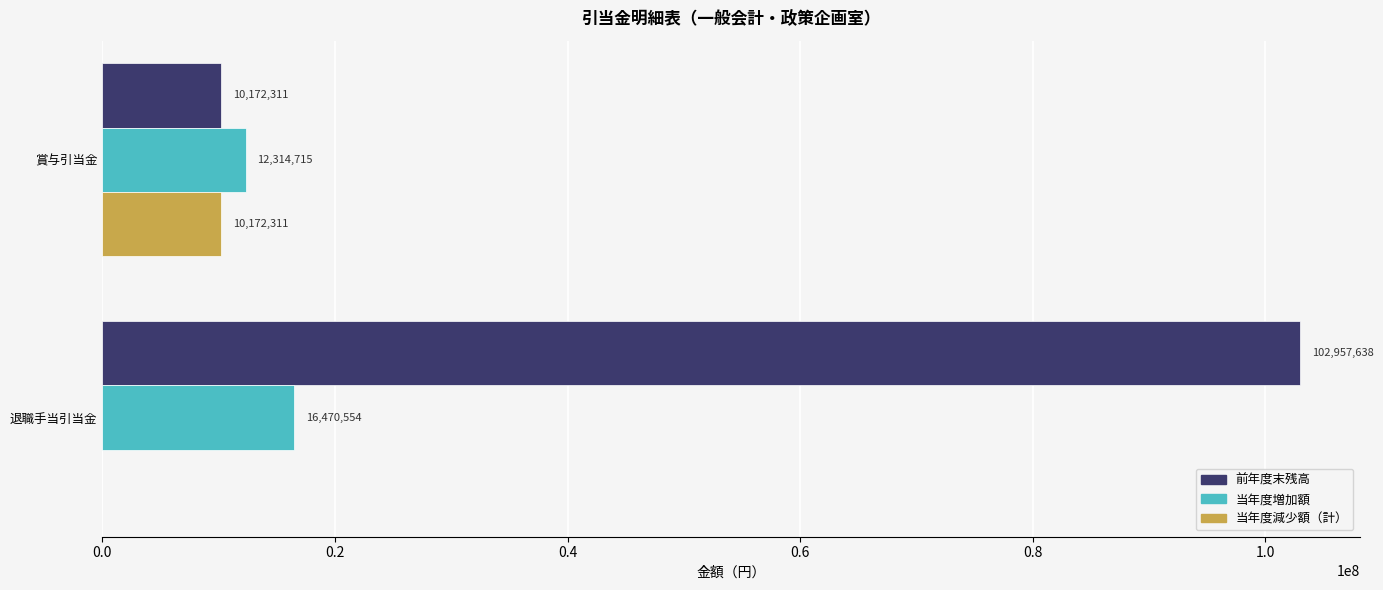

What is the sum of all 当年度増加額 values?

28785269